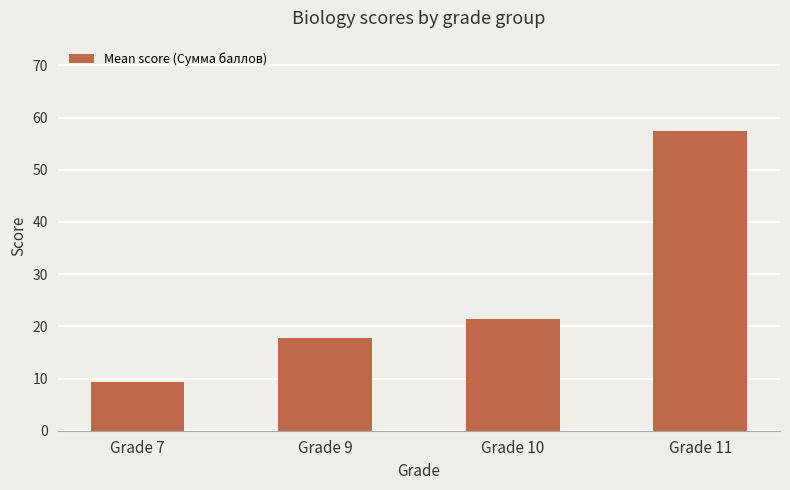

What is the difference between the maximum and minimum values?

48.1